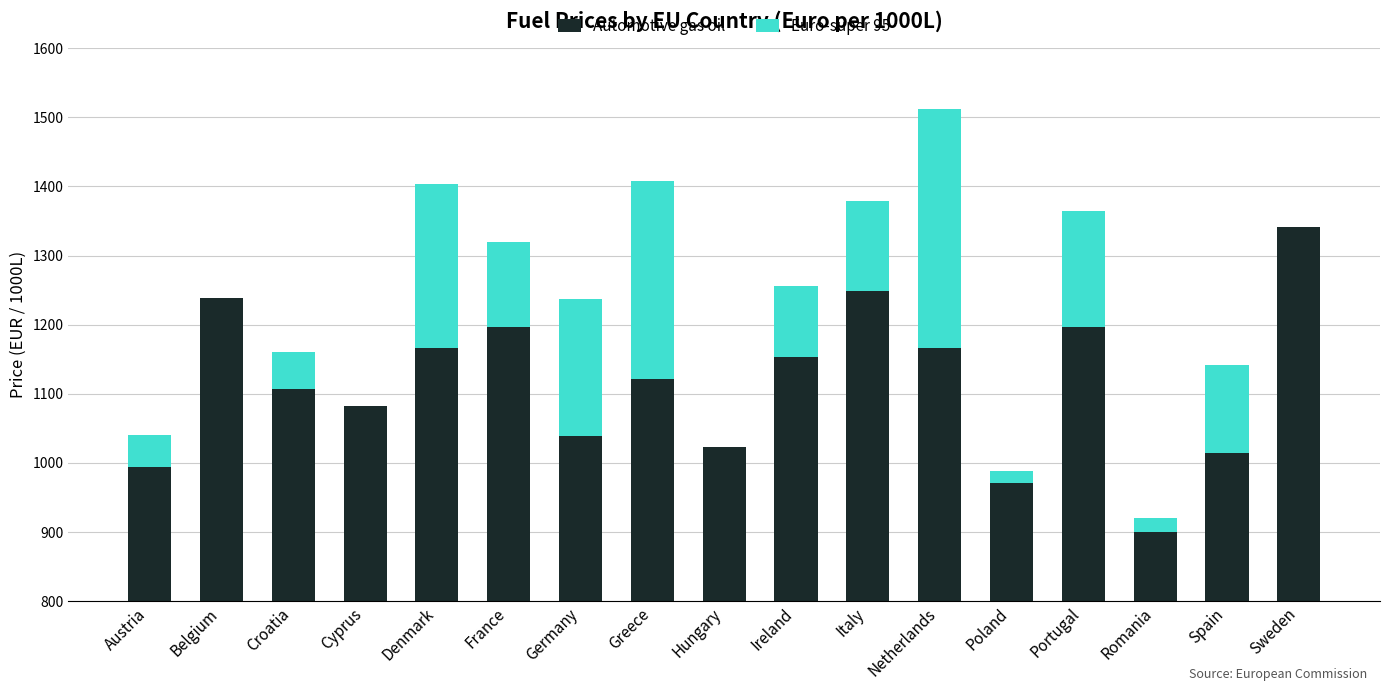

What is the difference between the Euro-super 95 values at Romania and France?

102.0